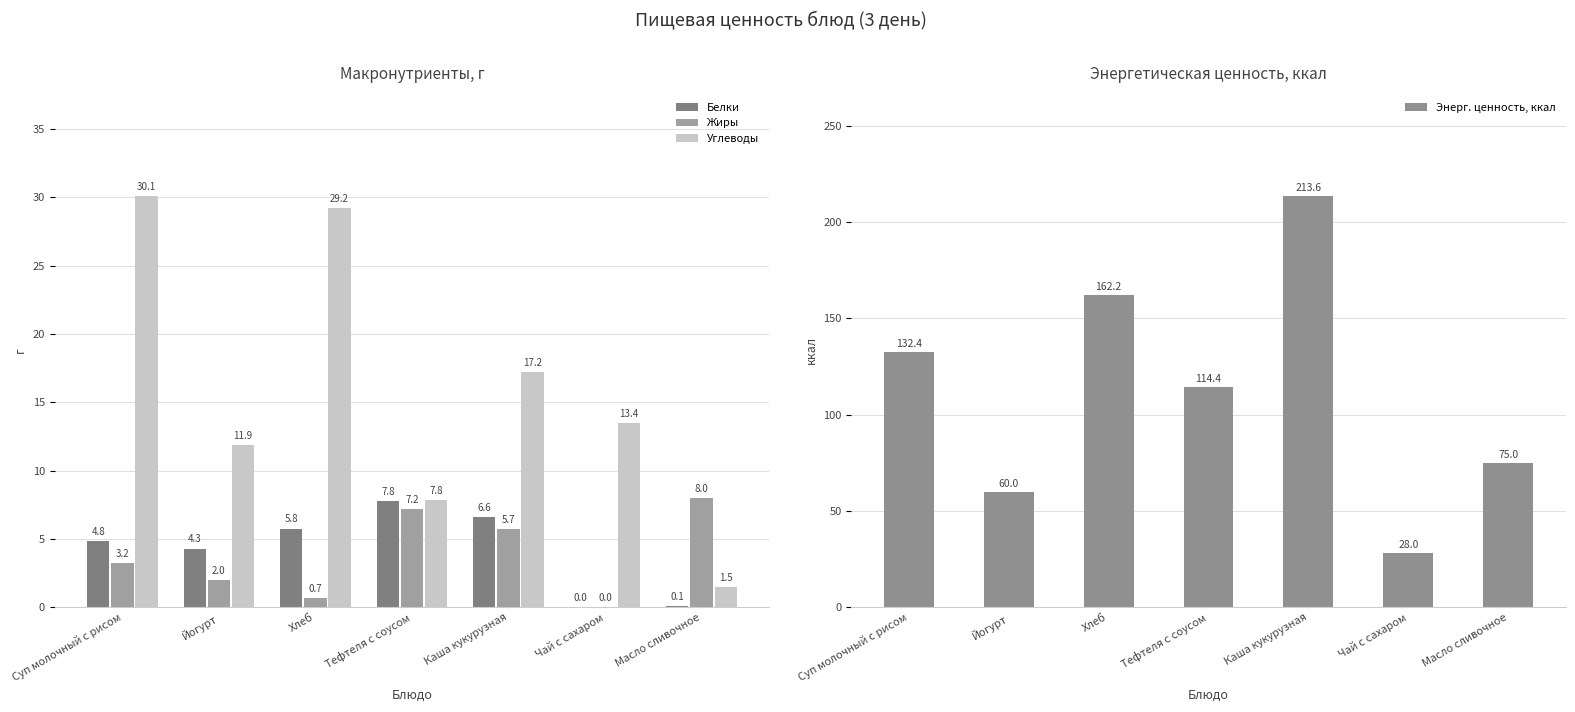

The Энерг. ценность, ккал series shows 28.0 at Чай с сахаром. True or false?

True